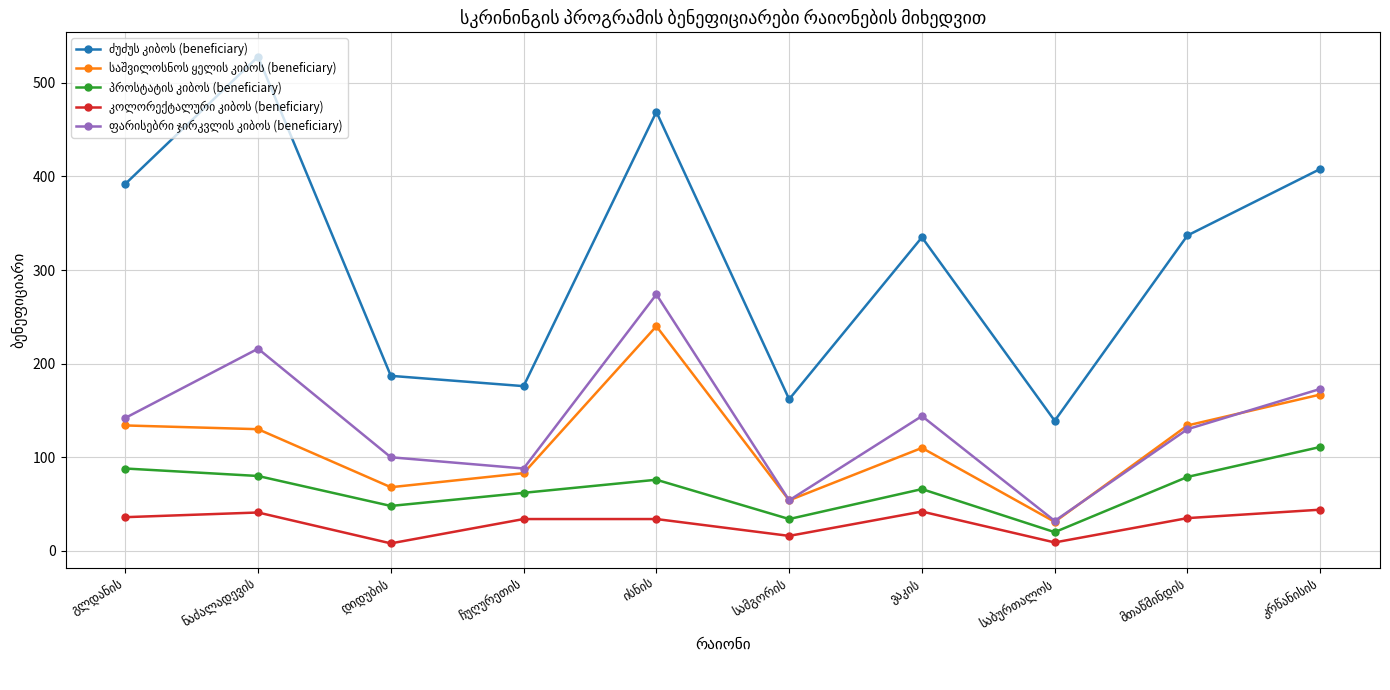

Reading left to right, what are all the values shown in this chart?

ძუძუს კიბოს (beneficiary): გლდანის=392	ნაძალადევის=528	დიდუბის=187	ჩუღურეთის=176	ისნის=469	სამგორის=162	ვაკის=335	საბურთალოს=139	მთაწმინდის=337	კრწანისის=408
საშვილოსნოს ყელის კიბოს (beneficiary): გლდანის=134	ნაძალადევის=130	დიდუბის=68	ჩუღურეთის=83	ისნის=240	სამგორის=54	ვაკის=110	საბურთალოს=31	მთაწმინდის=134	კრწანისის=167
პროსტატის კიბოს (beneficiary): გლდანის=88	ნაძალადევის=80	დიდუბის=48	ჩუღურეთის=62	ისნის=76	სამგორის=34	ვაკის=66	საბურთალოს=20	მთაწმინდის=79	კრწანისის=111
კოლორექტალური კიბოს (beneficiary): გლდანის=36	ნაძალადევის=41	დიდუბის=8	ჩუღურეთის=34	ისნის=34	სამგორის=16	ვაკის=42	საბურთალოს=9	მთაწმინდის=35	კრწანისის=44
ფარისებრი ჯირკვლის კიბოს (beneficiary): გლდანის=142	ნაძალადევის=216	დიდუბის=100	ჩუღურეთის=88	ისნის=274	სამგორის=54	ვაკის=144	საბურთალოს=32	მთაწმინდის=130	კრწანისის=173